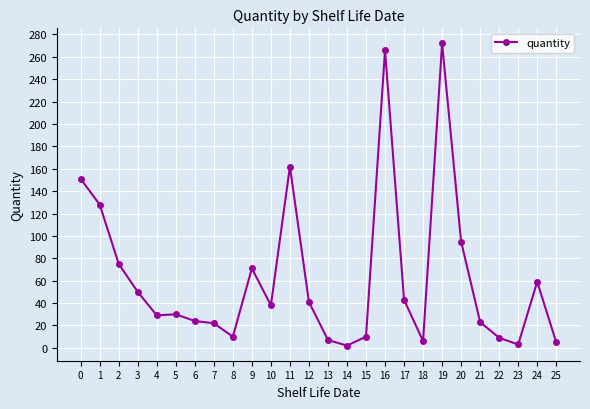

The value at 6 is 7. True or false?

False